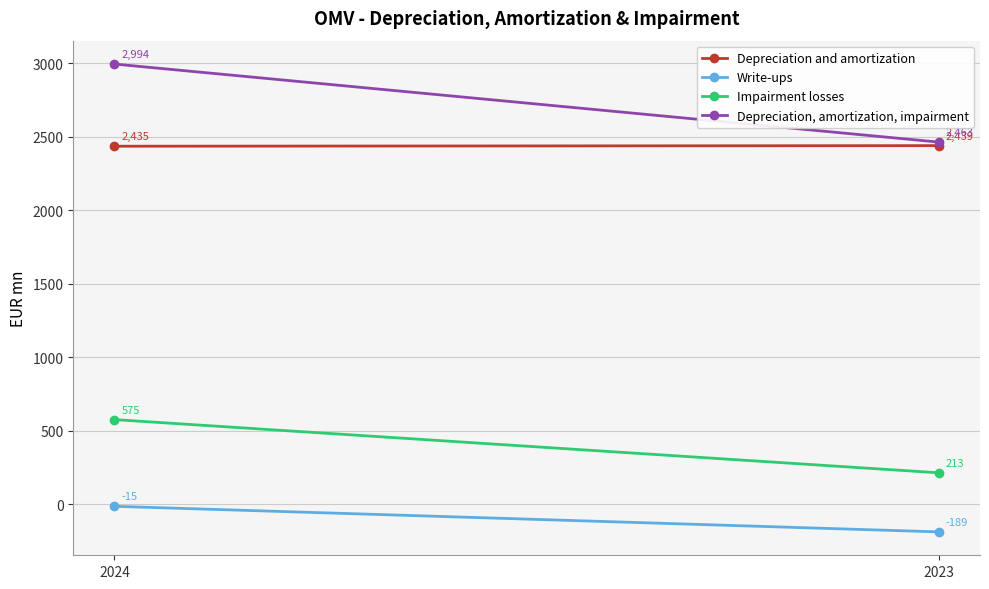

How many Write-ups values are between -189 and -15?

2